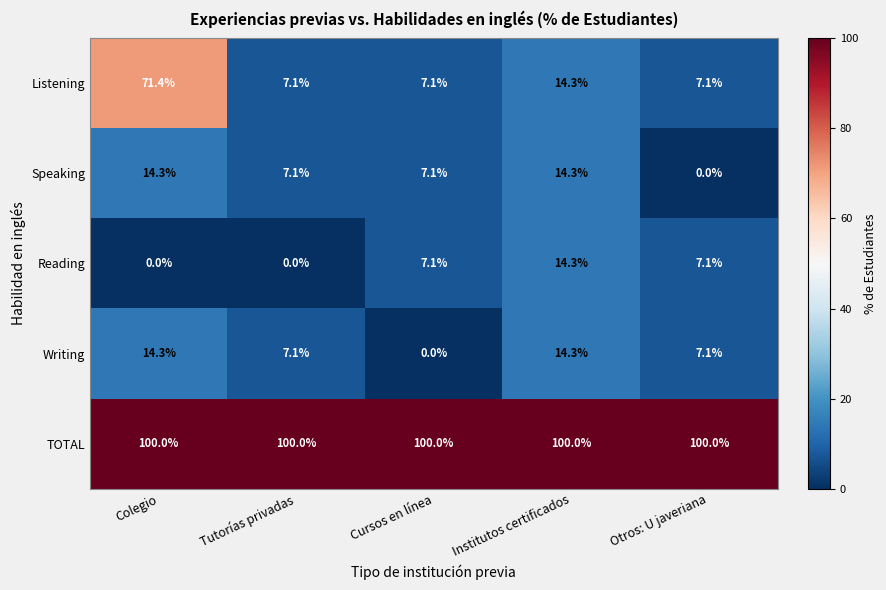

What is the spread (max minus min) of values at Colegio?

100.0